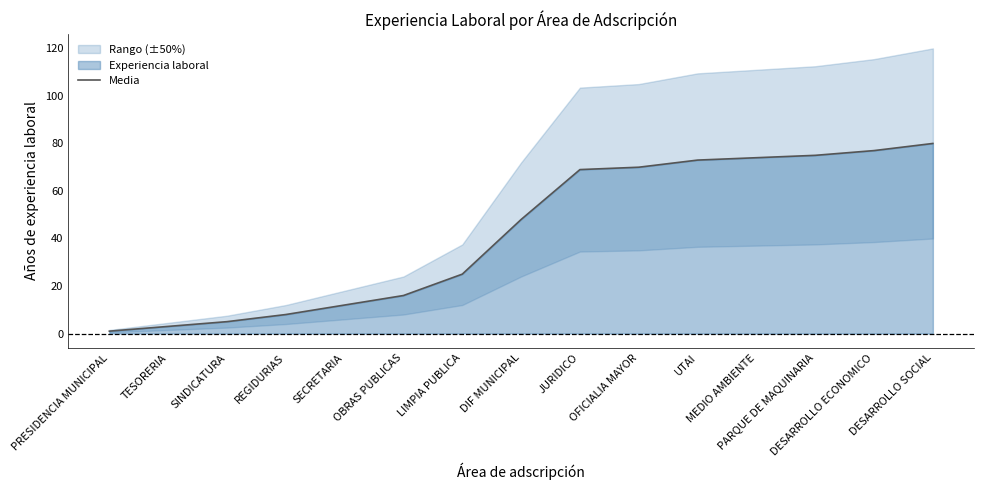

List the labels in order of value, smallest first.

PRESIDENCIA MUNICIPAL, TESORERIA, SINDICATURA, REGIDURIAS, SECRETARIA, OBRAS PUBLICAS, LIMPIA PUBLICA, DIF MUNICIPAL, JURIDICO, OFICIALIA MAYOR, UTAI, MEDIO AMBIENTE, PARQUE DE MAQUINARIA, DESARROLLO ECONOMICO, DESARROLLO SOCIAL